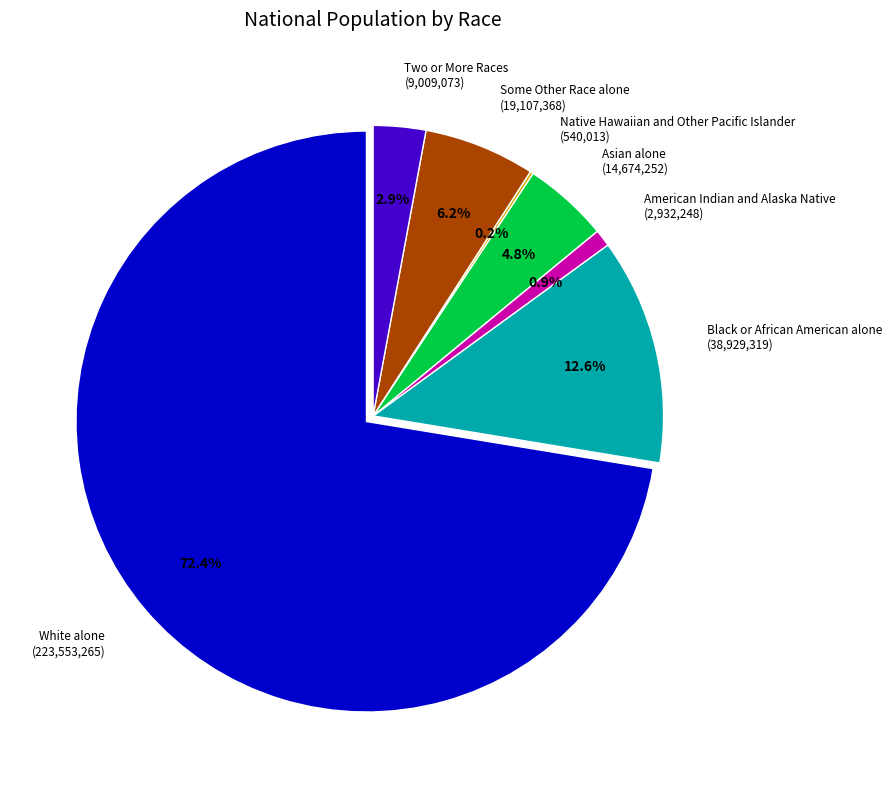

To the nearest percent, what is the difference between the largest and smallest slice percentages?

72%